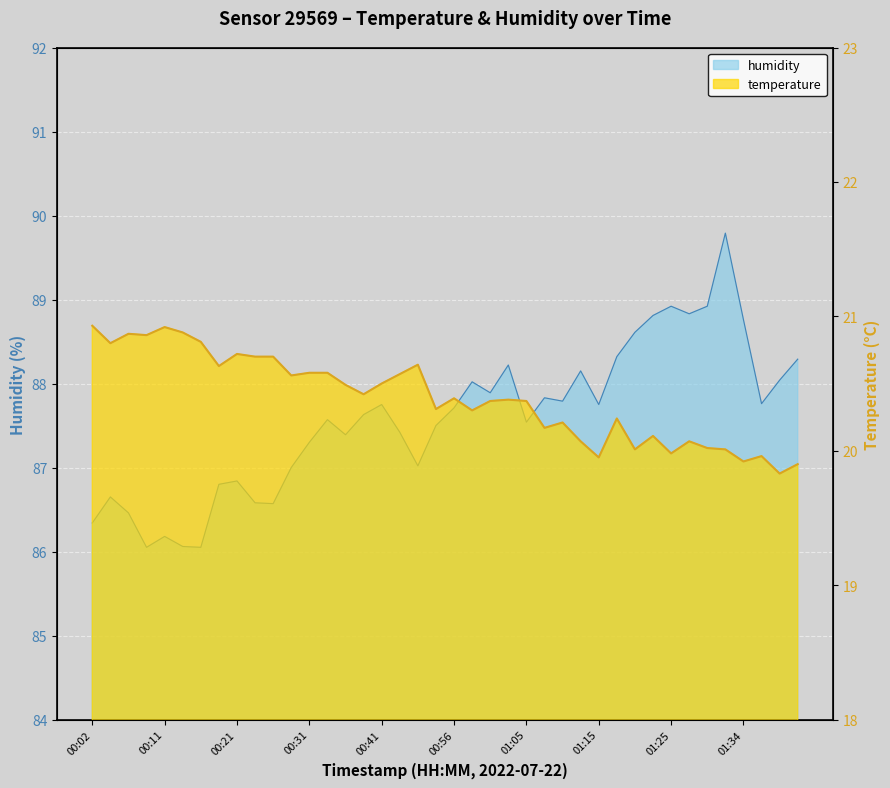

At 00:24, list the series in order from smallest to largest.

temperature, humidity